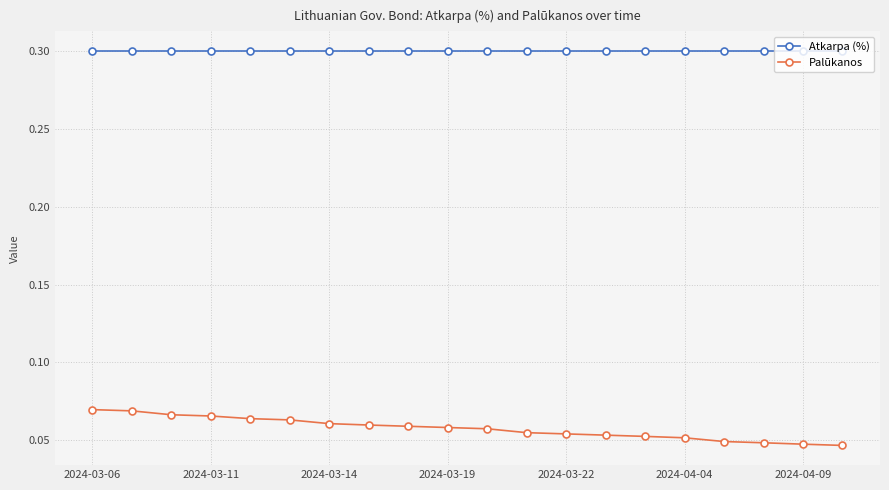

What is the greatest value displayed?

0.3